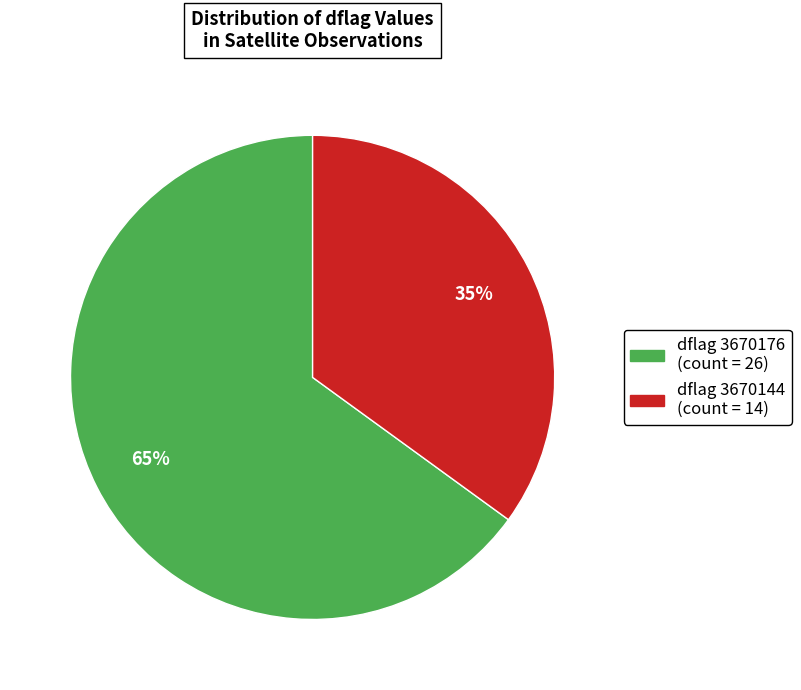

Is there a majority slice in this chart?

Yes